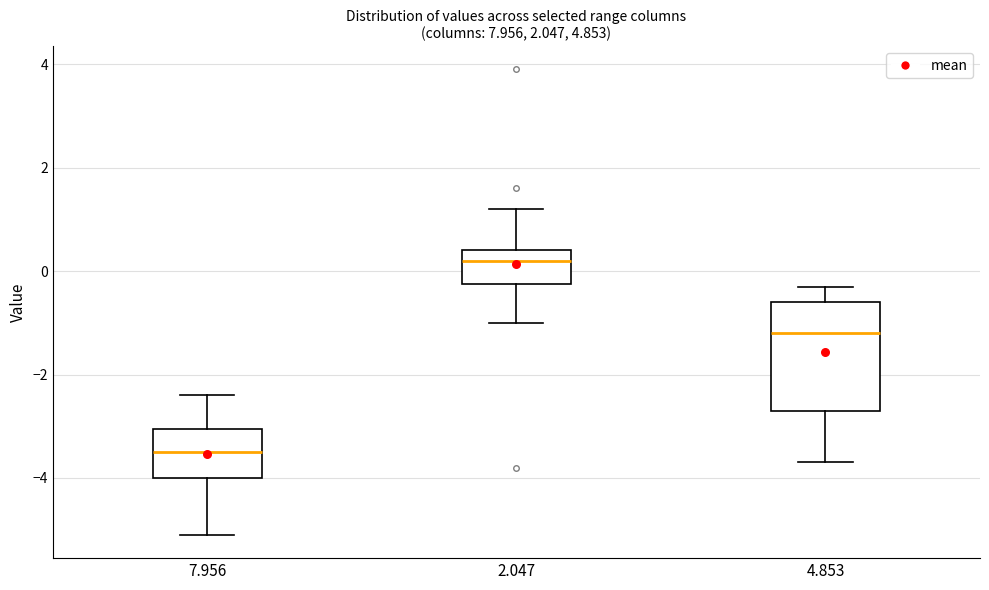

Comparing the boxes themselves (not the whiskers), which one is the tallest?

4.853